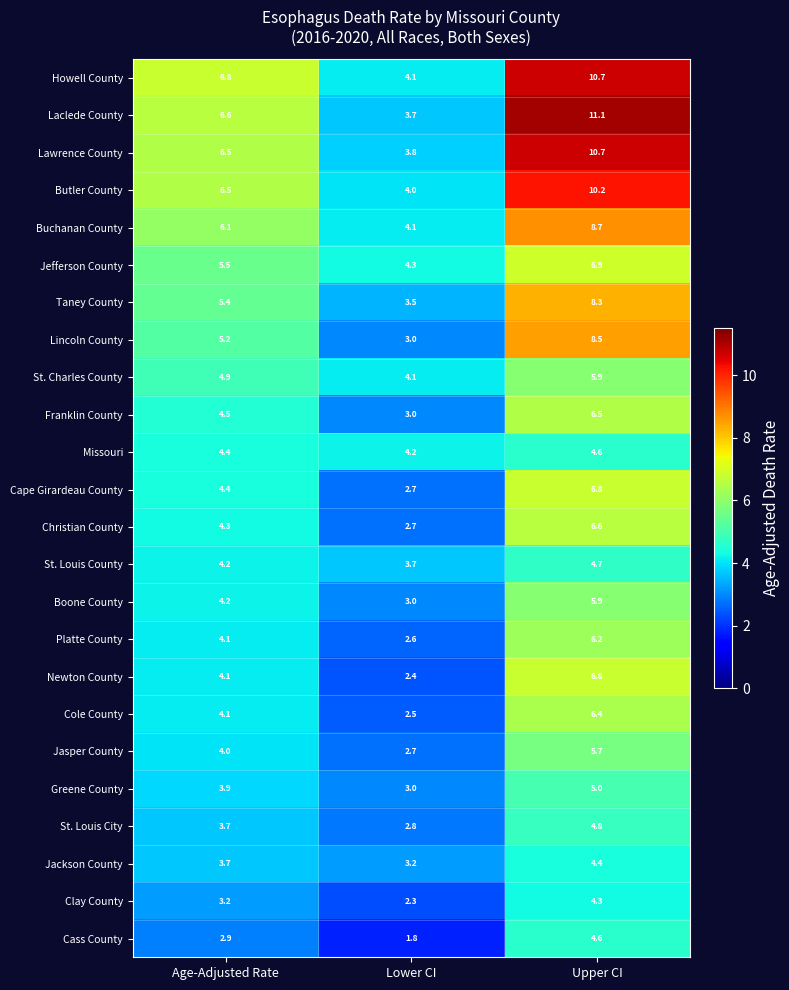

What is the greatest value displayed?

11.1